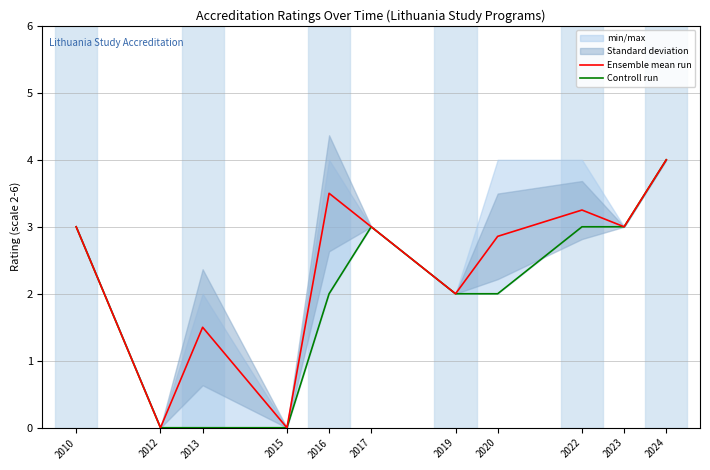

How many positive values does the Ensemble mean run series have?

9